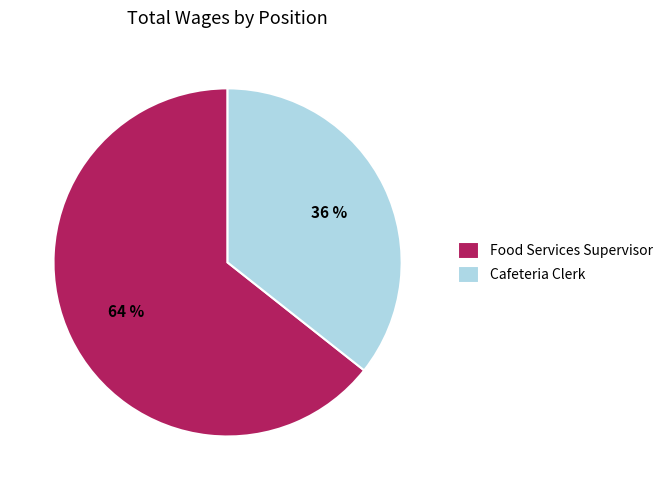

To the nearest percent, what is the combined percentage of Cafeteria Clerk and Food Services Supervisor?

100%